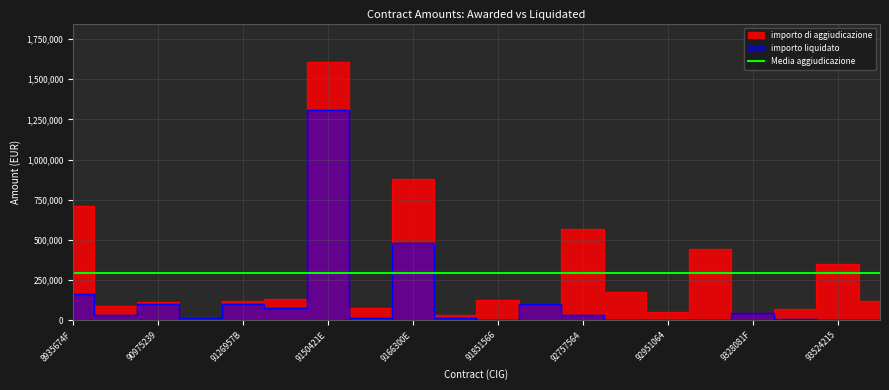

At which category is the sum across all series the highest?

9150421E